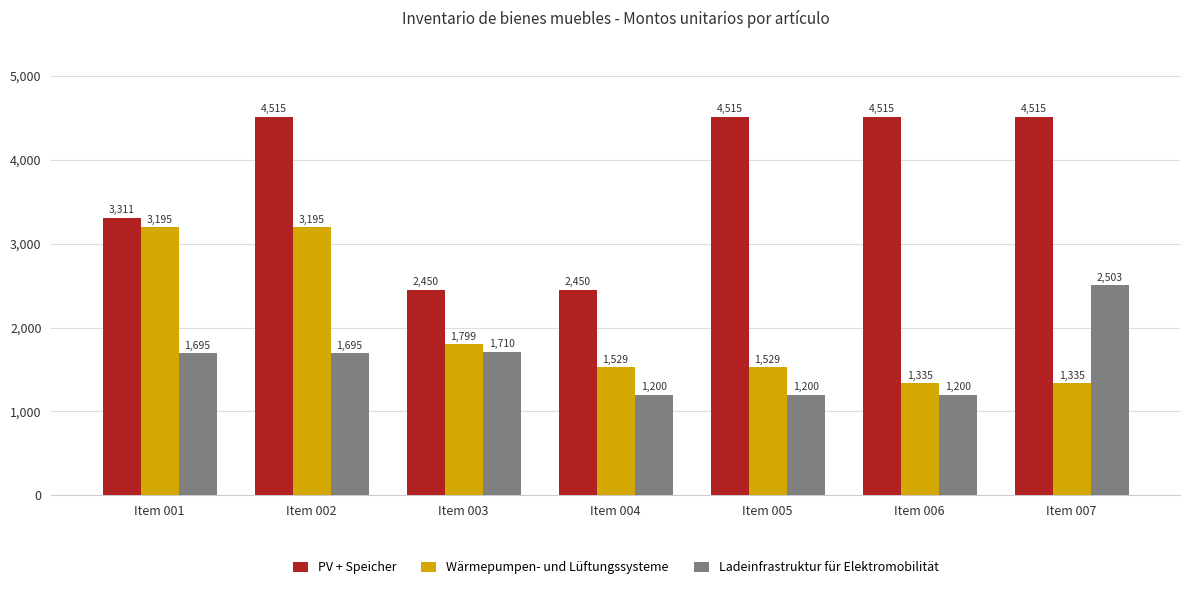

What is the value of the Ladeinfrastruktur für Elektromobilität bar at the 6th from the left?

1200.0